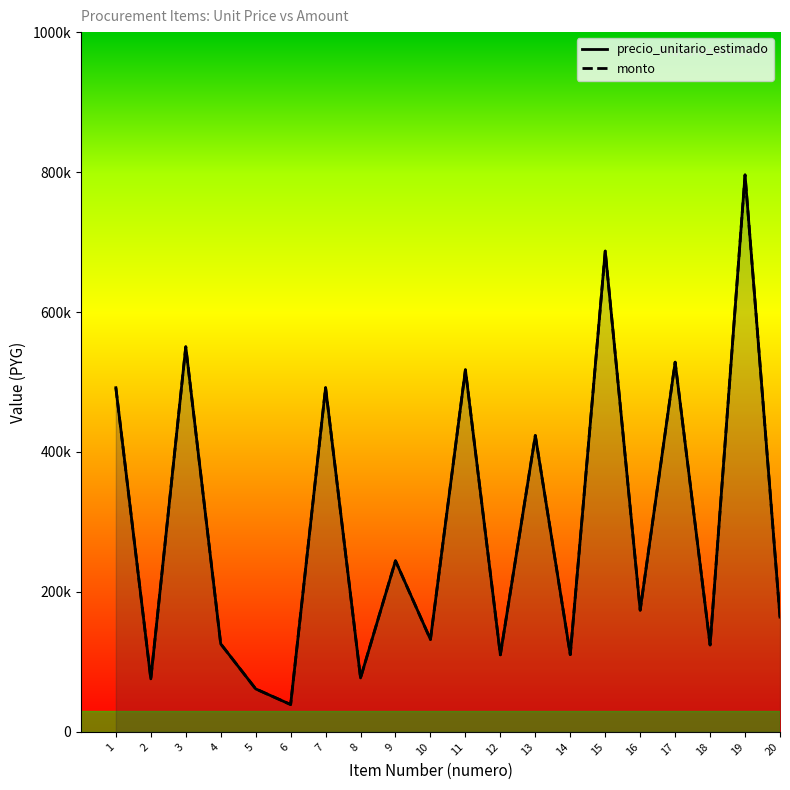

True or false: precio_unitario_estimado has a value of 423533 at 13.

True